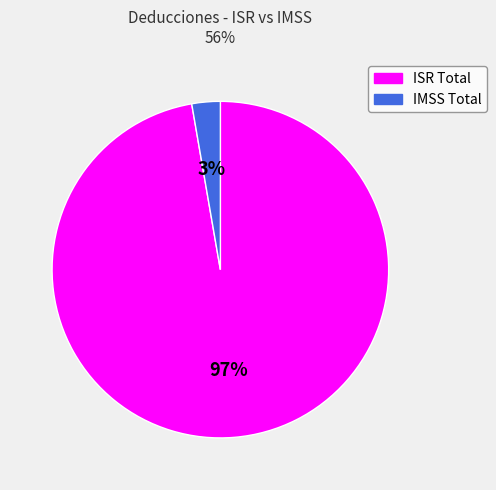

Is there any slice that represents more than half of the pie?

Yes